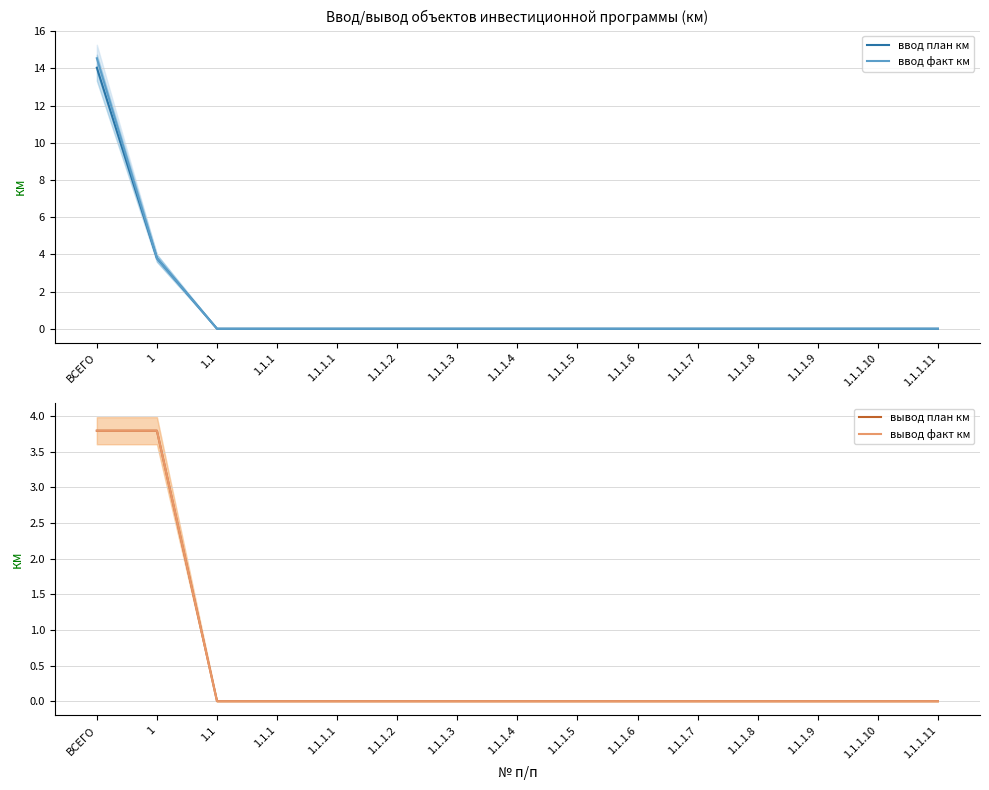

Where is вывод факт км nearest to the value 1?

1.1